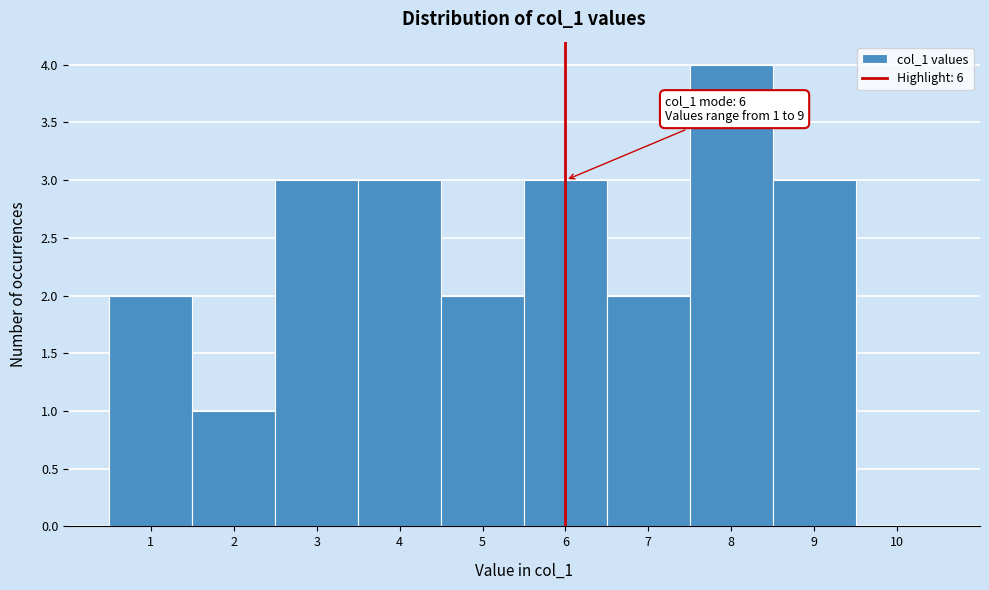

Over which range of the x-axis is the bar tallest?

7.5 to 8.5